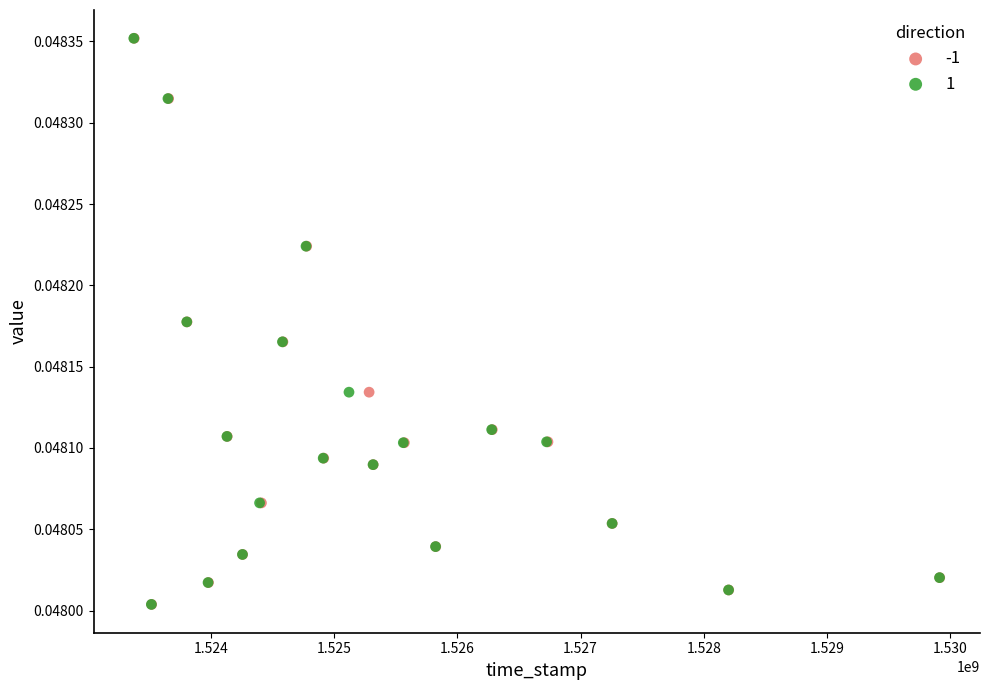

What are all the series names shown in the legend?

-1, 1